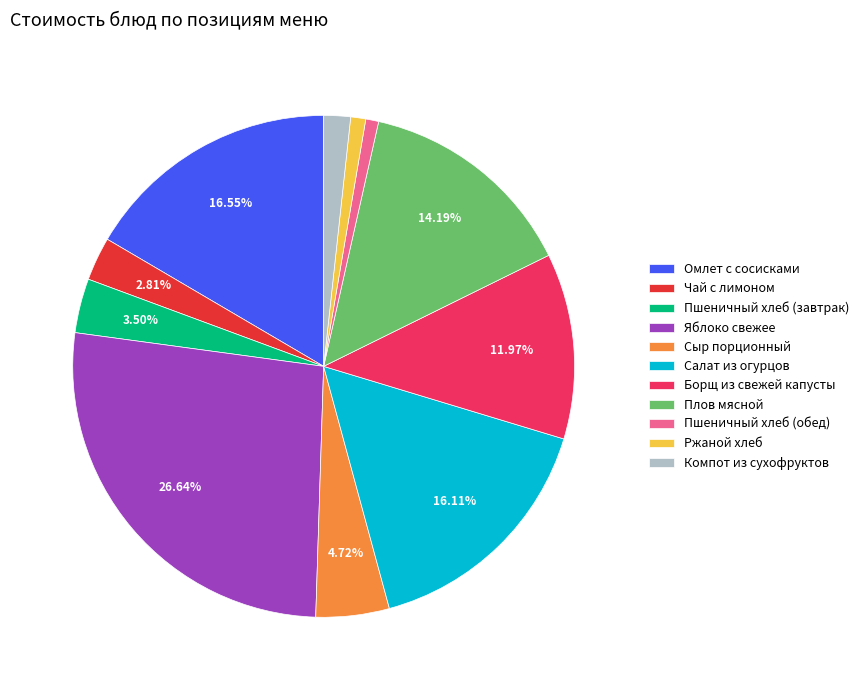

Which slice is the largest?

Яблоко свежее